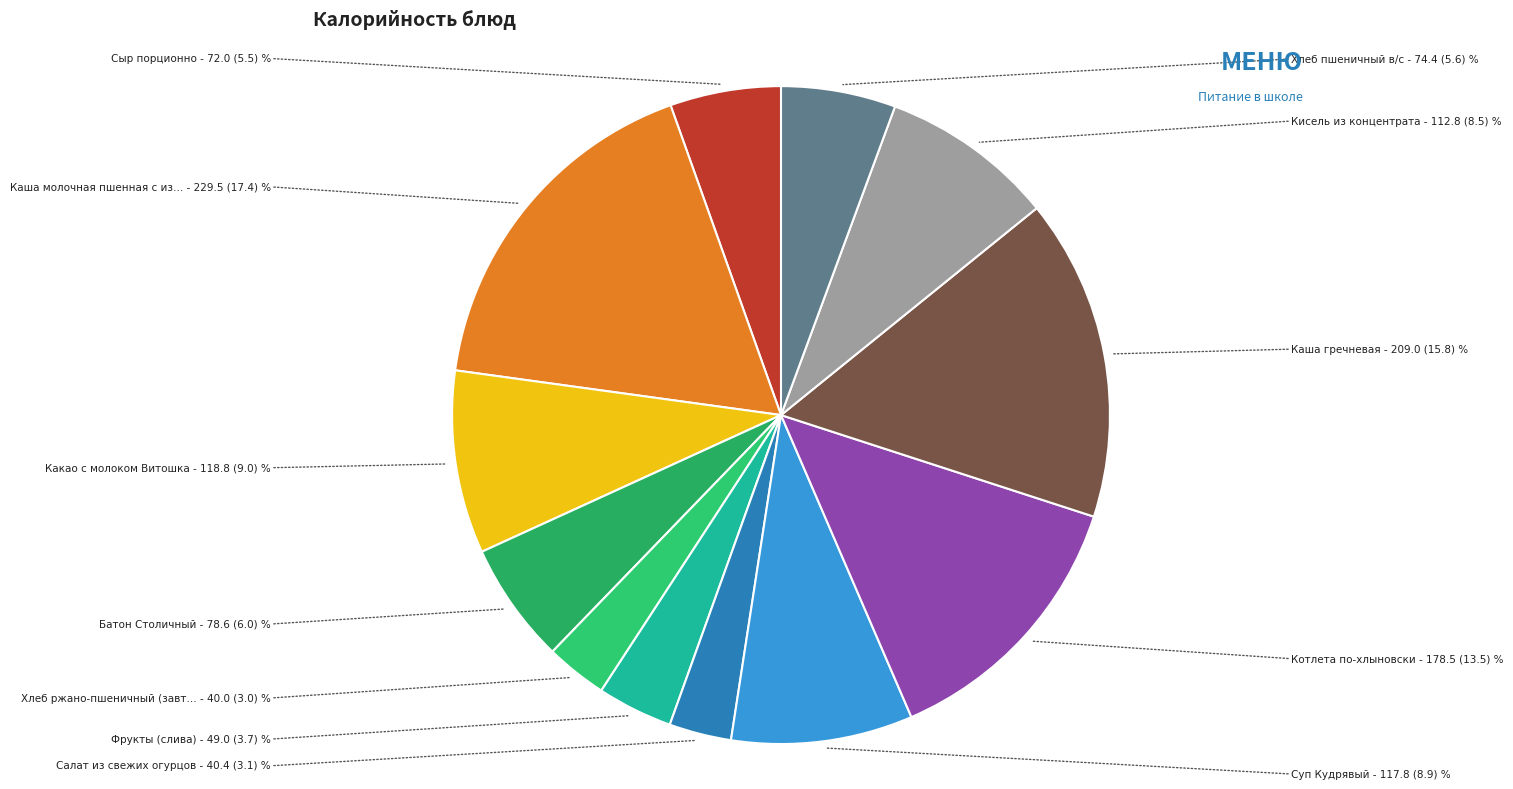

Count the number of slices in the pie.

12